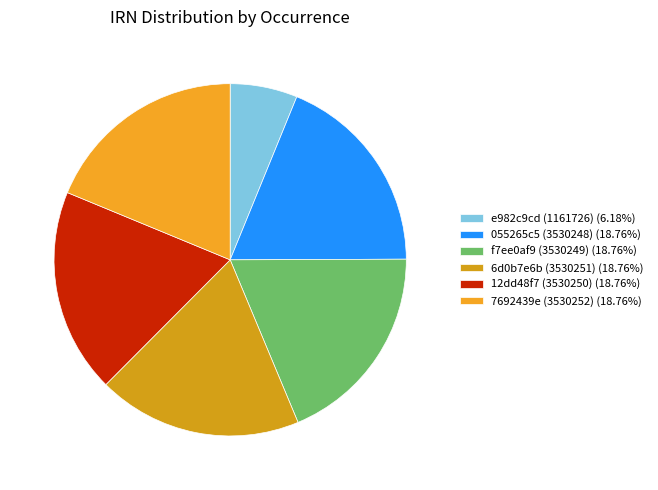

Is there a majority slice in this chart?

No